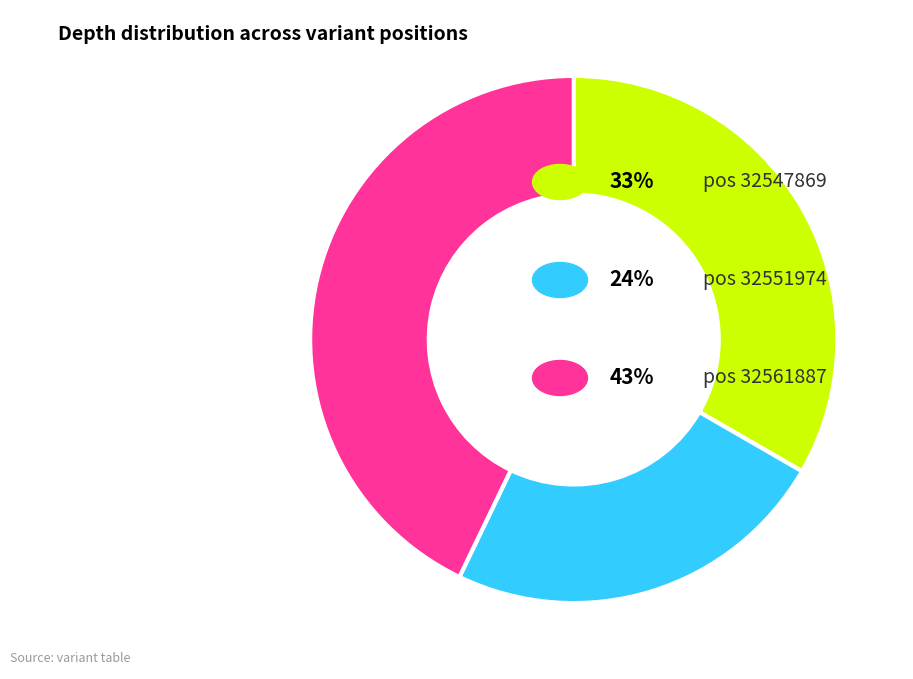

Is there any slice that represents more than half of the pie?

No